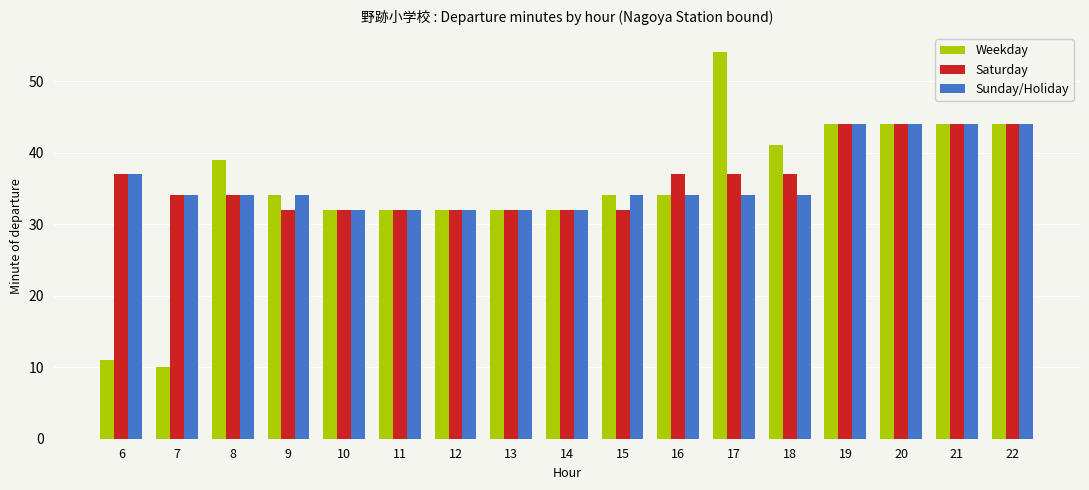

What is the value of the Weekday bar at the 5th from the left?

32